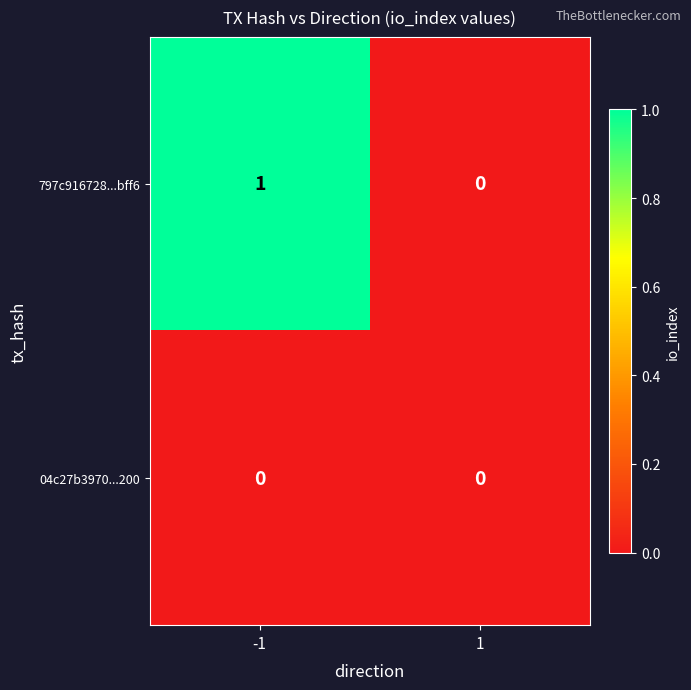

Reading right to left, extract all data points from this chart.

797c916728...bff6: 0	1
04c27b3970...200: 0	0